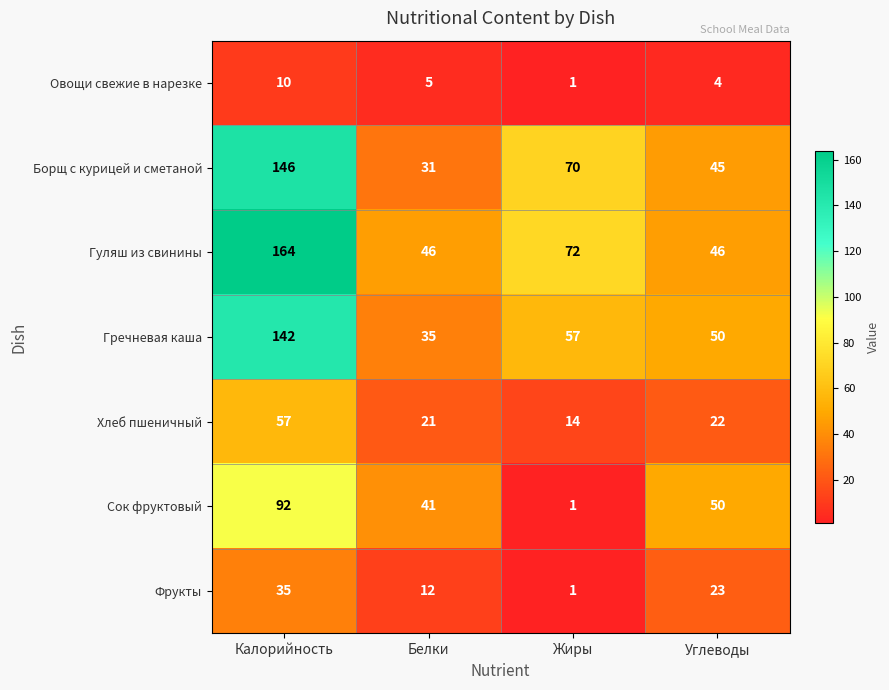

Count the number of categories in the chart.

4